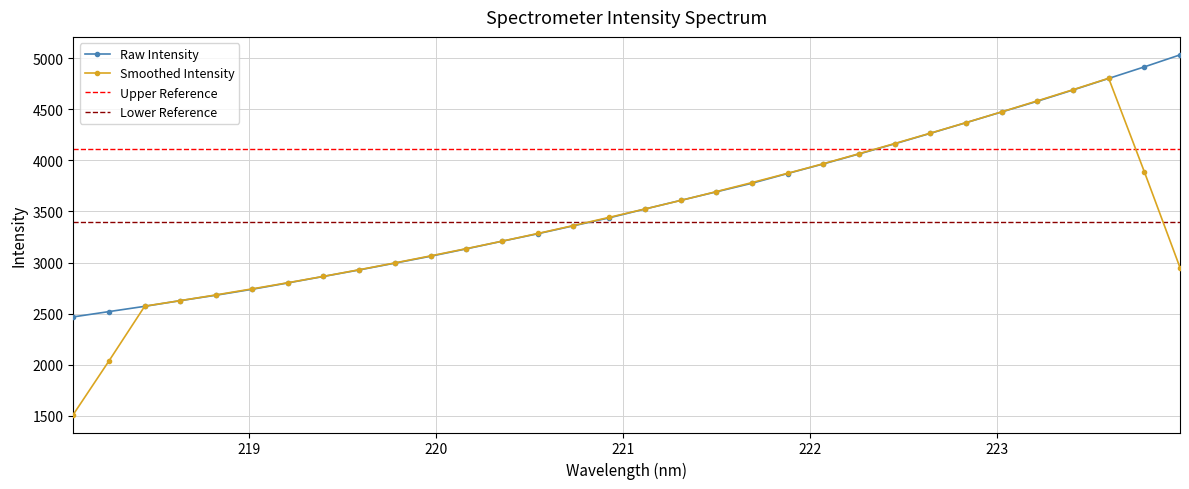

What is the lowest value of the Raw Intensity series?

2467.4